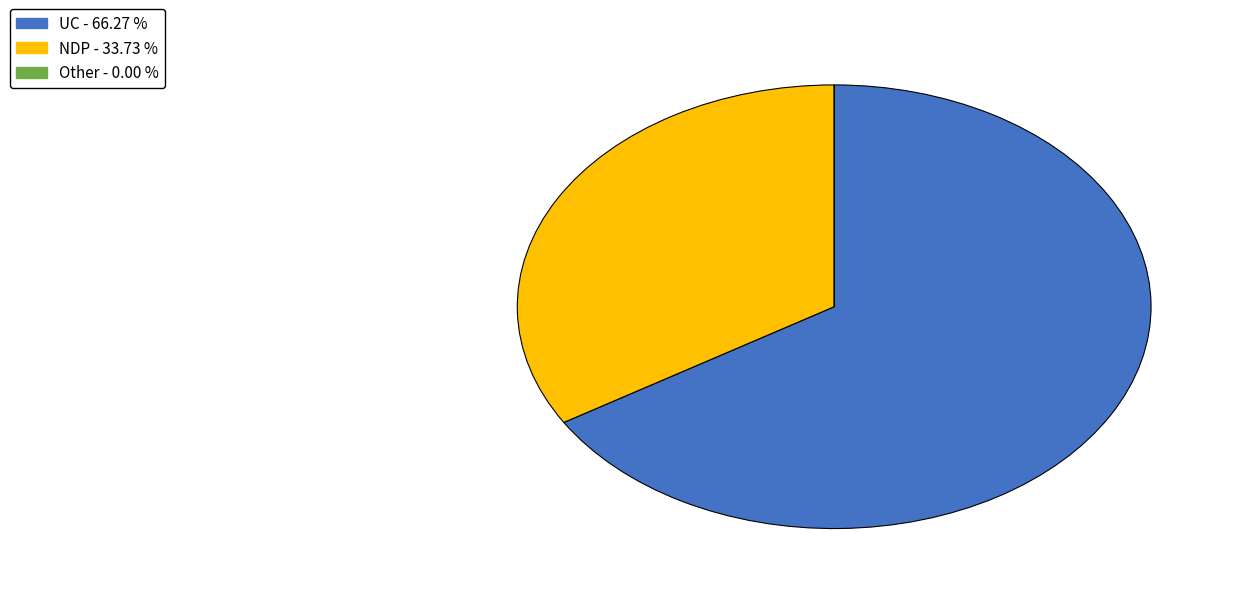

Do UC and NDP together represent more than half of the pie?

Yes